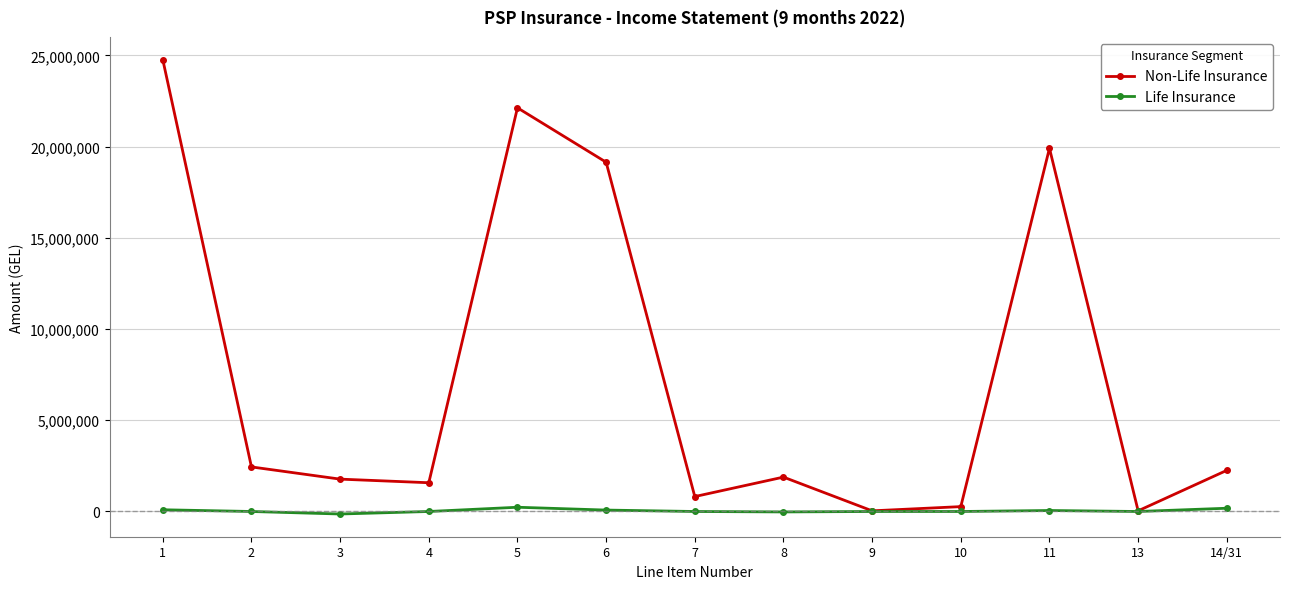

Does the chart have visible grid lines?

Yes